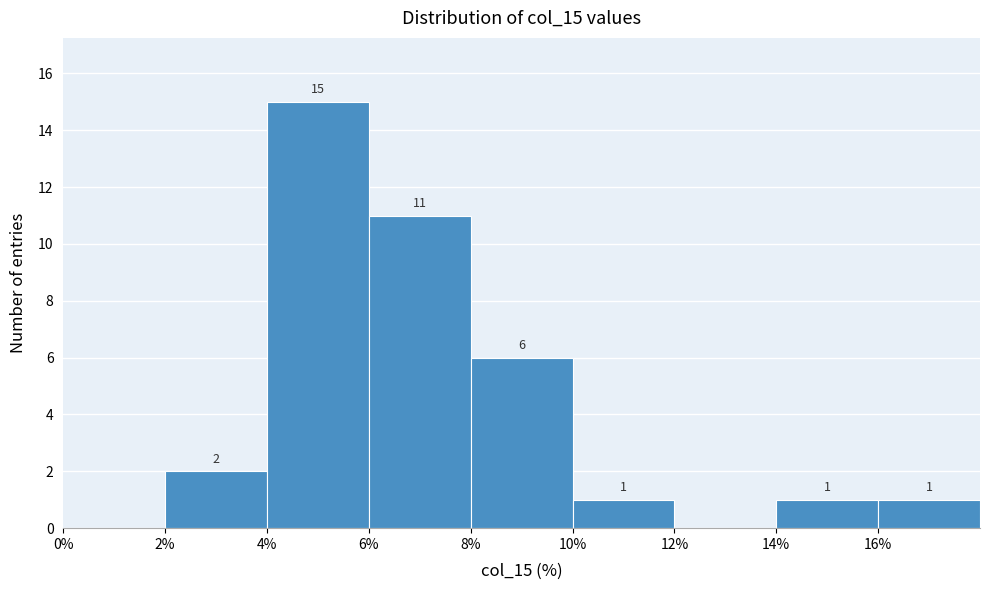

Which range on the x-axis has the tallest bar?

4 to 6